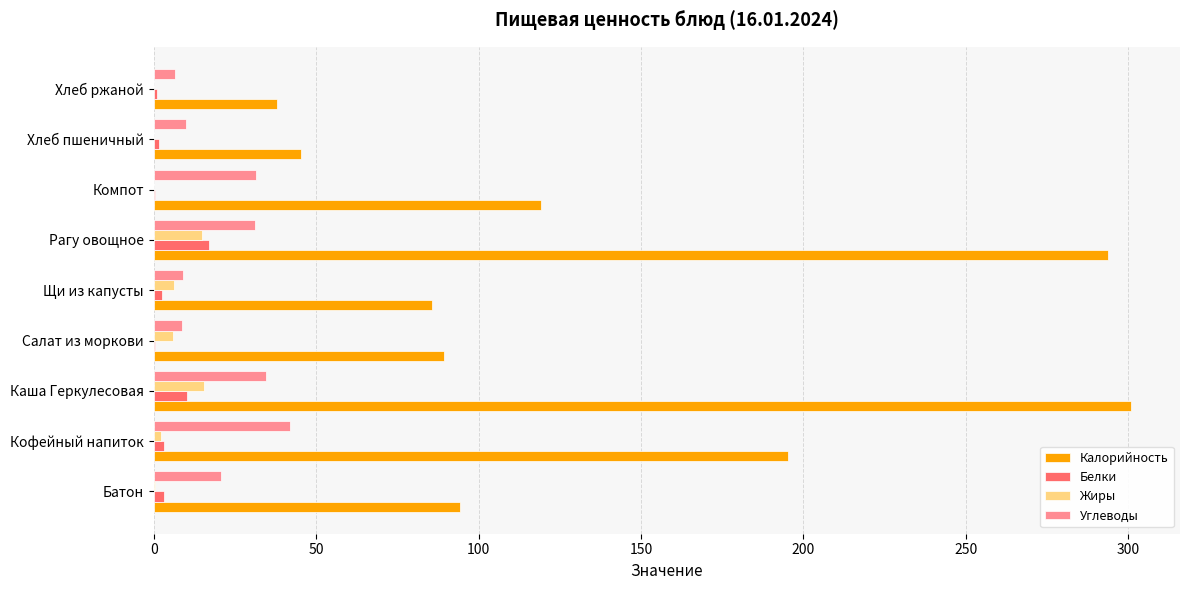

Between Щи из капусты and Хлеб ржаной, which series saw the biggest shift?

Калорийность